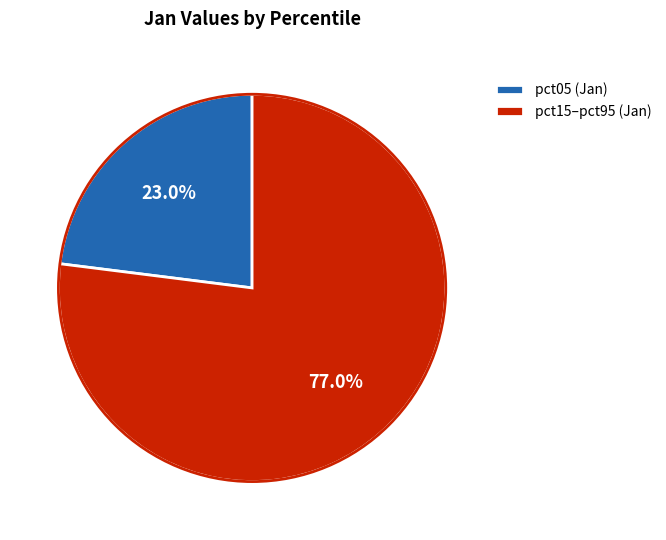

How much of the chart is everything except pct15–pct95 (Jan)?

23.0%